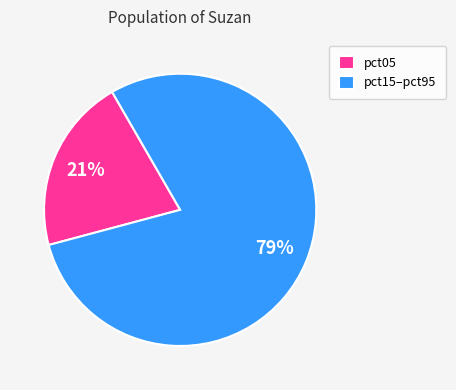

Is there a majority slice in this chart?

Yes